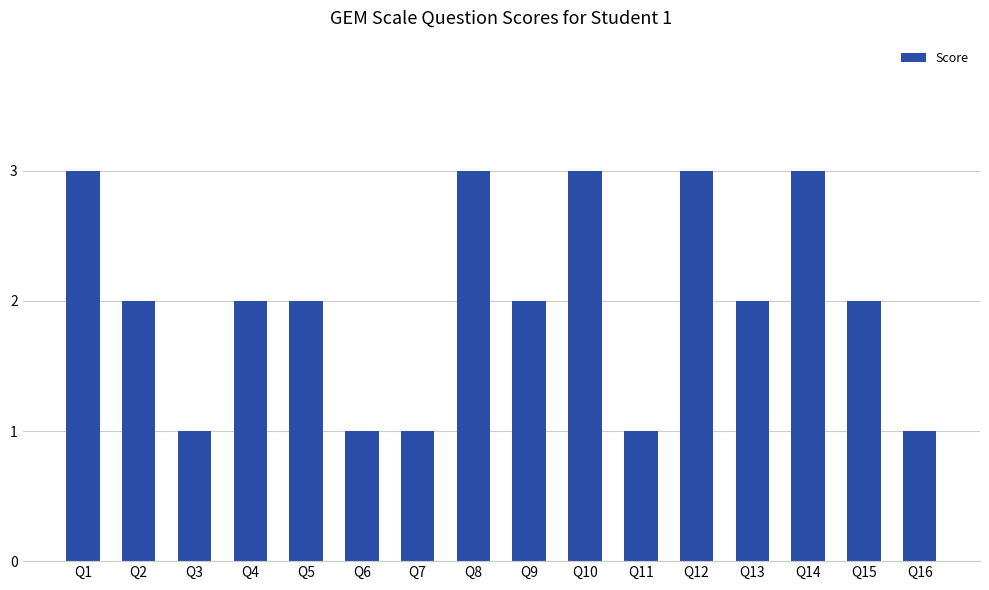

What is the difference between the maximum and minimum values?

2